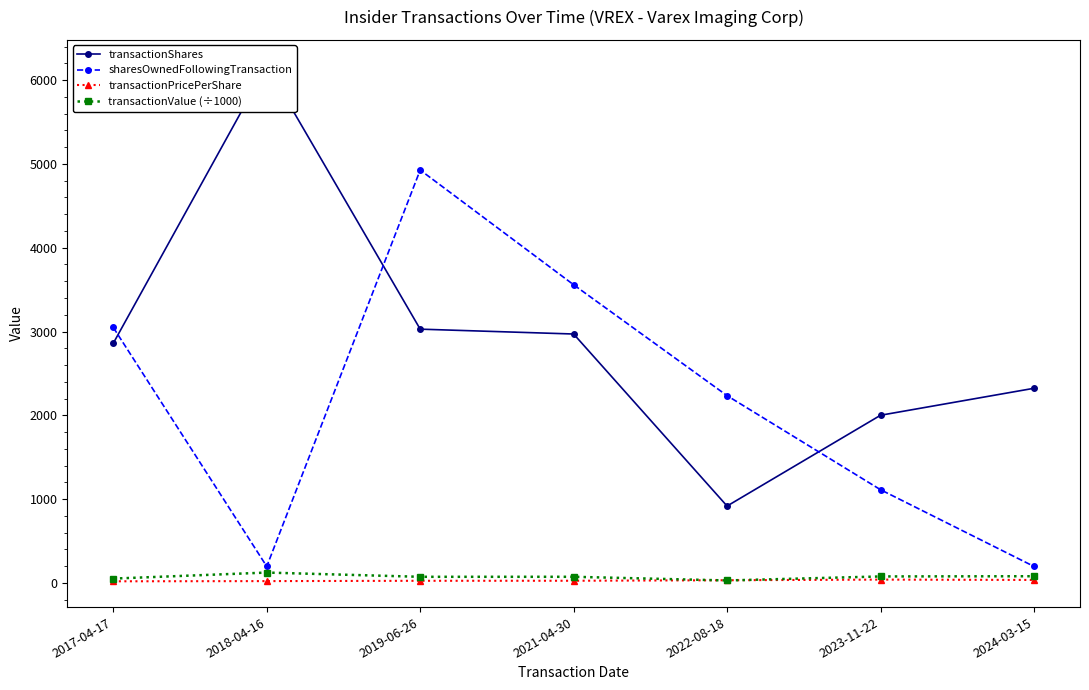

Reading left to right, transcribe all the data shown in this chart.

transactionShares: 2017-04-17=2860.0	2018-04-16=6174.0	2019-06-26=3028.0	2021-04-30=2970.0	2022-08-18=916.0	2023-11-22=2000.0	2024-03-15=2322.0
sharesOwnedFollowingTransaction: 2017-04-17=3048.0	2018-04-16=195.0	2019-06-26=4928.0	2021-04-30=3558.0	2022-08-18=2234.0	2023-11-22=1111.0	2024-03-15=195.0
transactionPricePerShare: 2017-04-17=17.4	2018-04-16=19.7	2019-06-26=23.5	2021-04-30=24.0	2022-08-18=30.0	2023-11-22=37.7	2024-03-15=33.5
transactionValue (÷1000): 2017-04-17=49.7	2018-04-16=121.8	2019-06-26=71.2	2021-04-30=71.3	2022-08-18=27.5	2023-11-22=75.4	2024-03-15=77.9